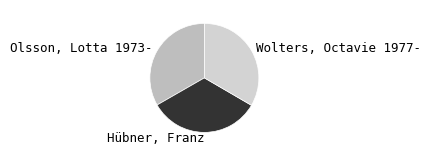

What is the ratio of the value at Wolters, Octavie 1977- to the value at Hübner, Franz?

1.0